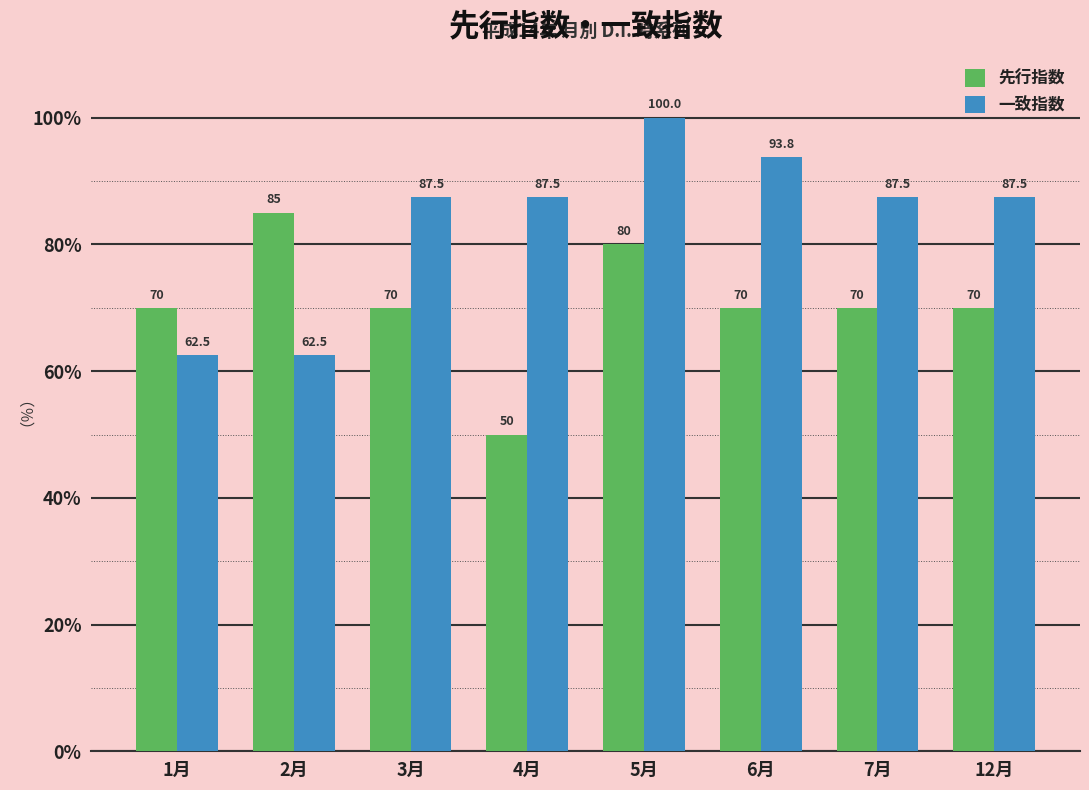

List the series in order of their overall mean, highest first.

一致指数, 先行指数